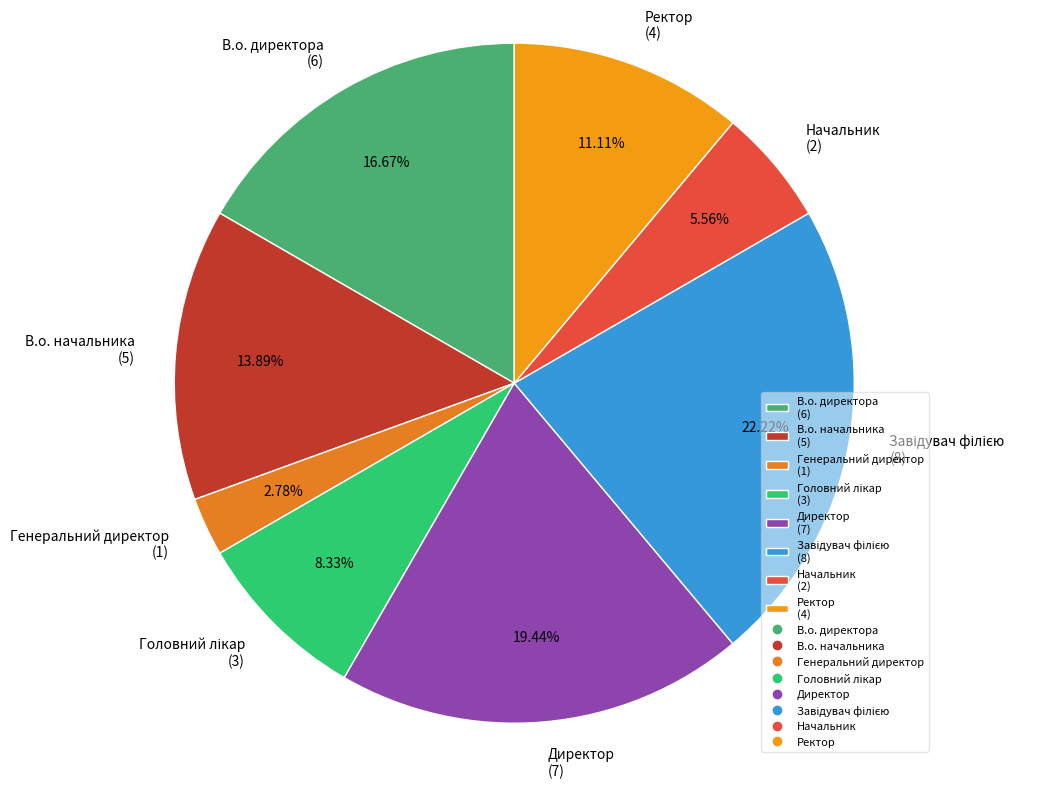

Combined, do В.о. директора (6) and В.о. начальника (5) account for over 50%?

No